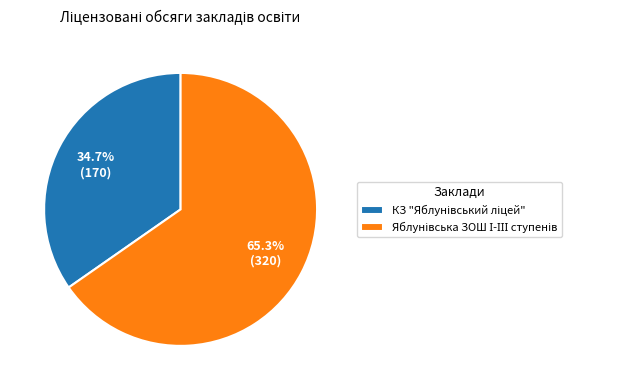

Is there any slice that represents more than half of the pie?

Yes